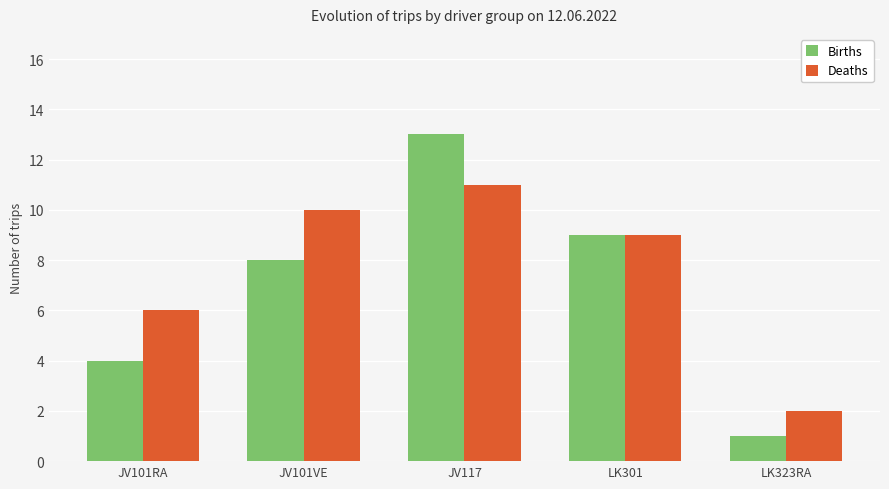

Read the Deaths value at LK323RA.

2